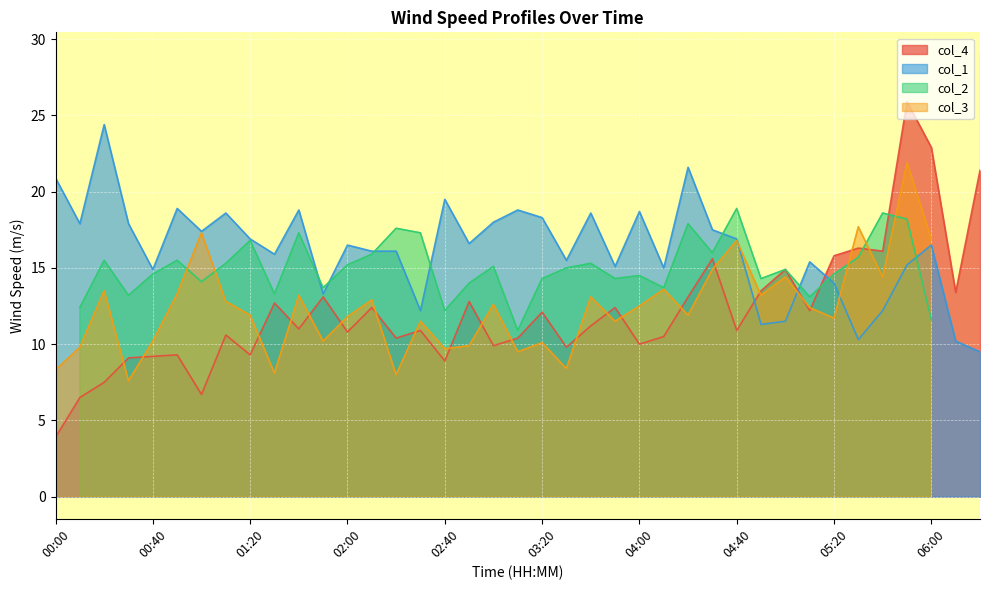

What is the lowest value of the col_1 series?

9.5